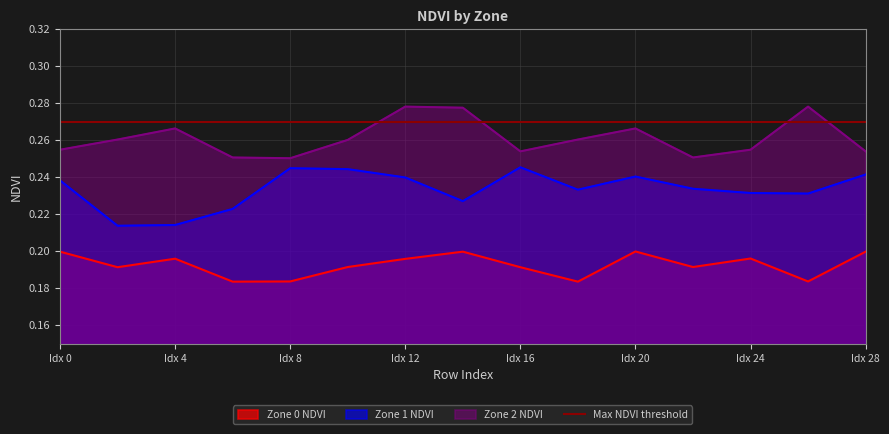

The Zone 1 NDVI series shows 0.4 at Idx 0. True or false?

False